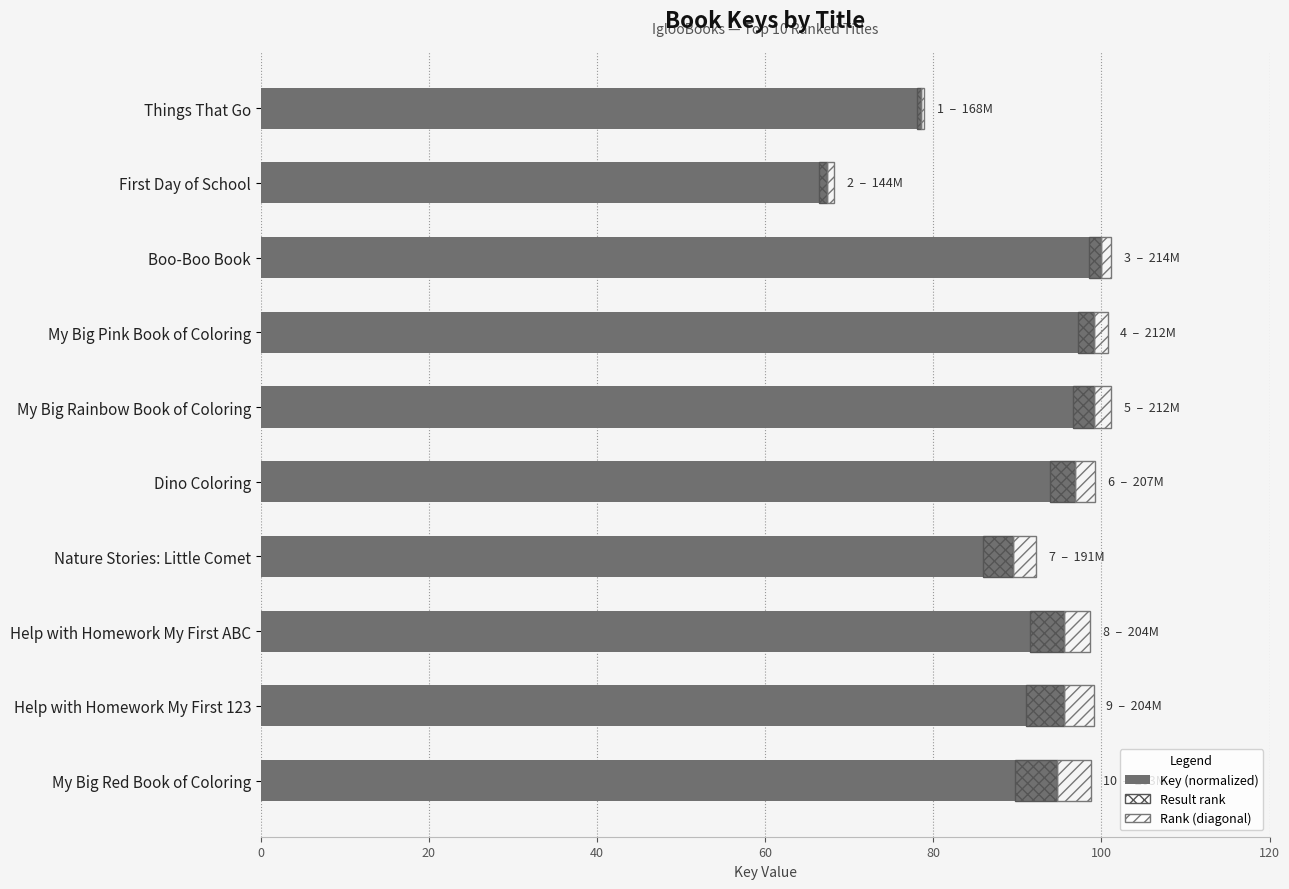

Which series has the widest spread of values?

Key (normalized)